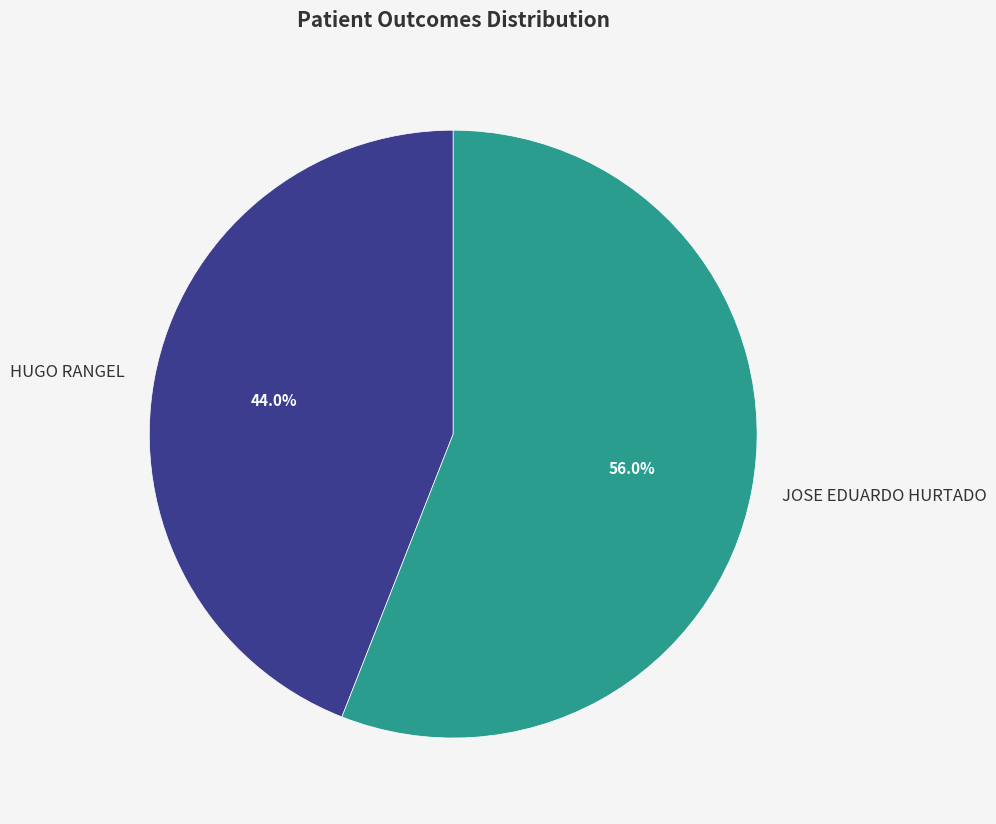

Count the number of slices in the pie.

2